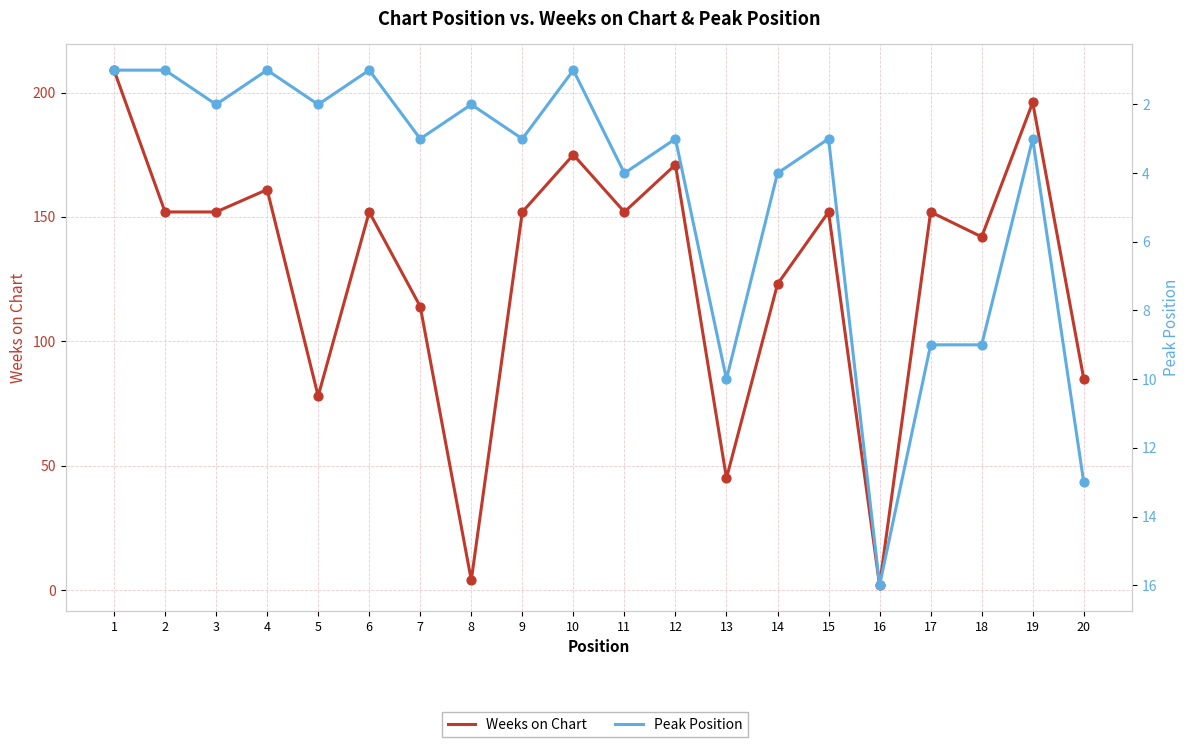

Is the value of Peak Position at 1 greater than the value of Weeks on Chart at 17?

No